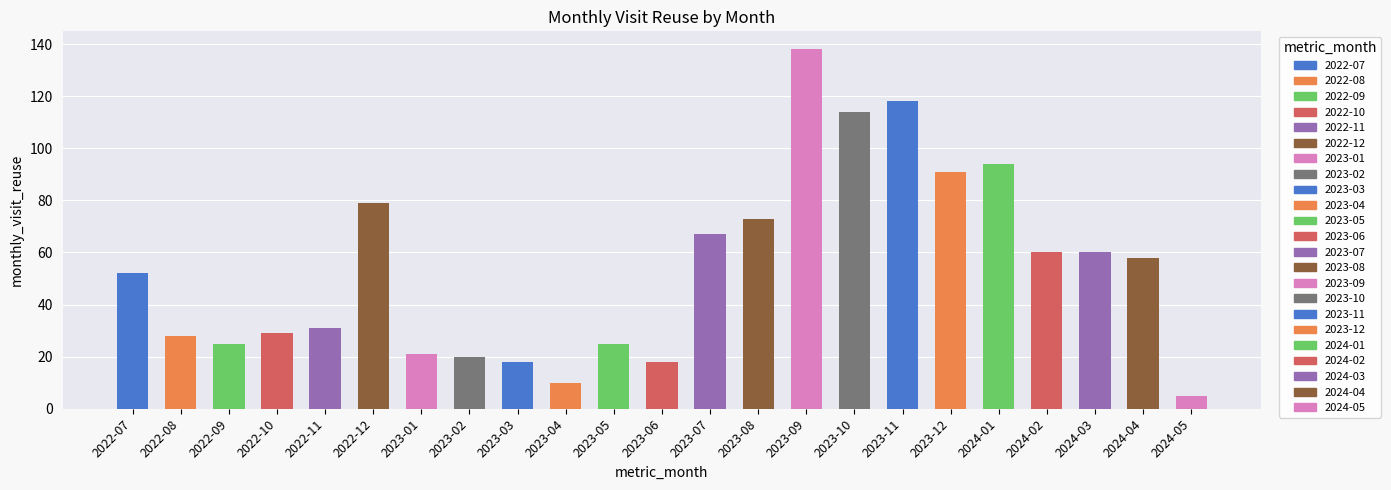

What is the sum of all values?

1234